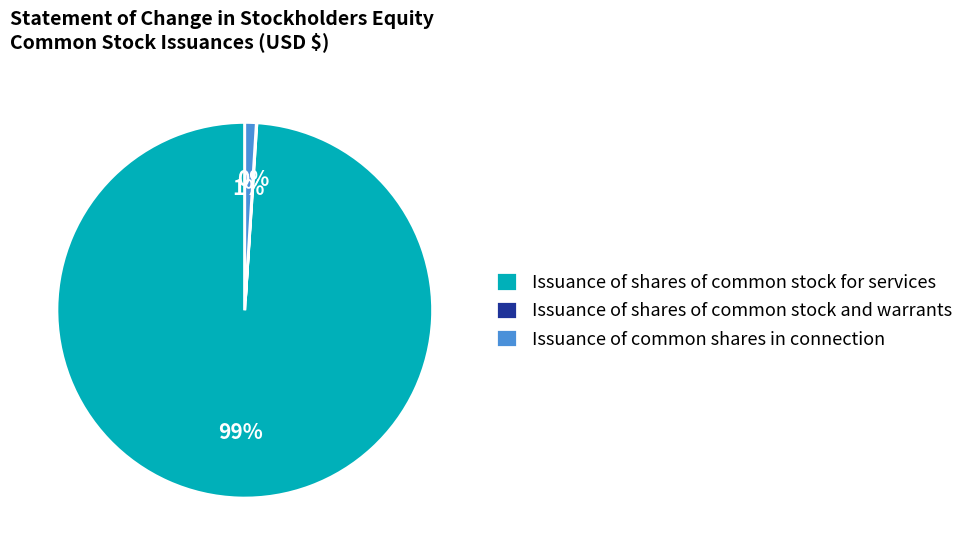

To the nearest percent, what is the difference between the Issuance of shares of common stock for services and Issuance of common shares in connection slice percentages?

98%